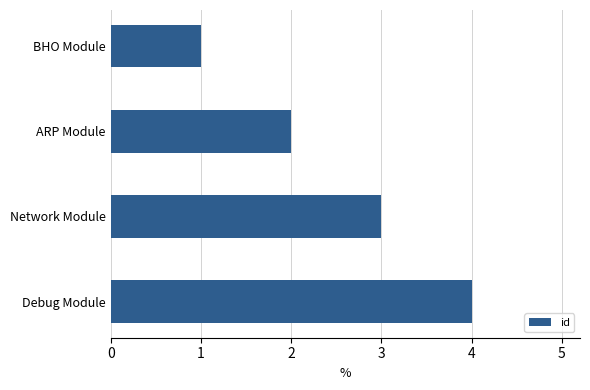

Rank the categories by value from highest to lowest.

Debug Module, Network Module, ARP Module, BHO Module